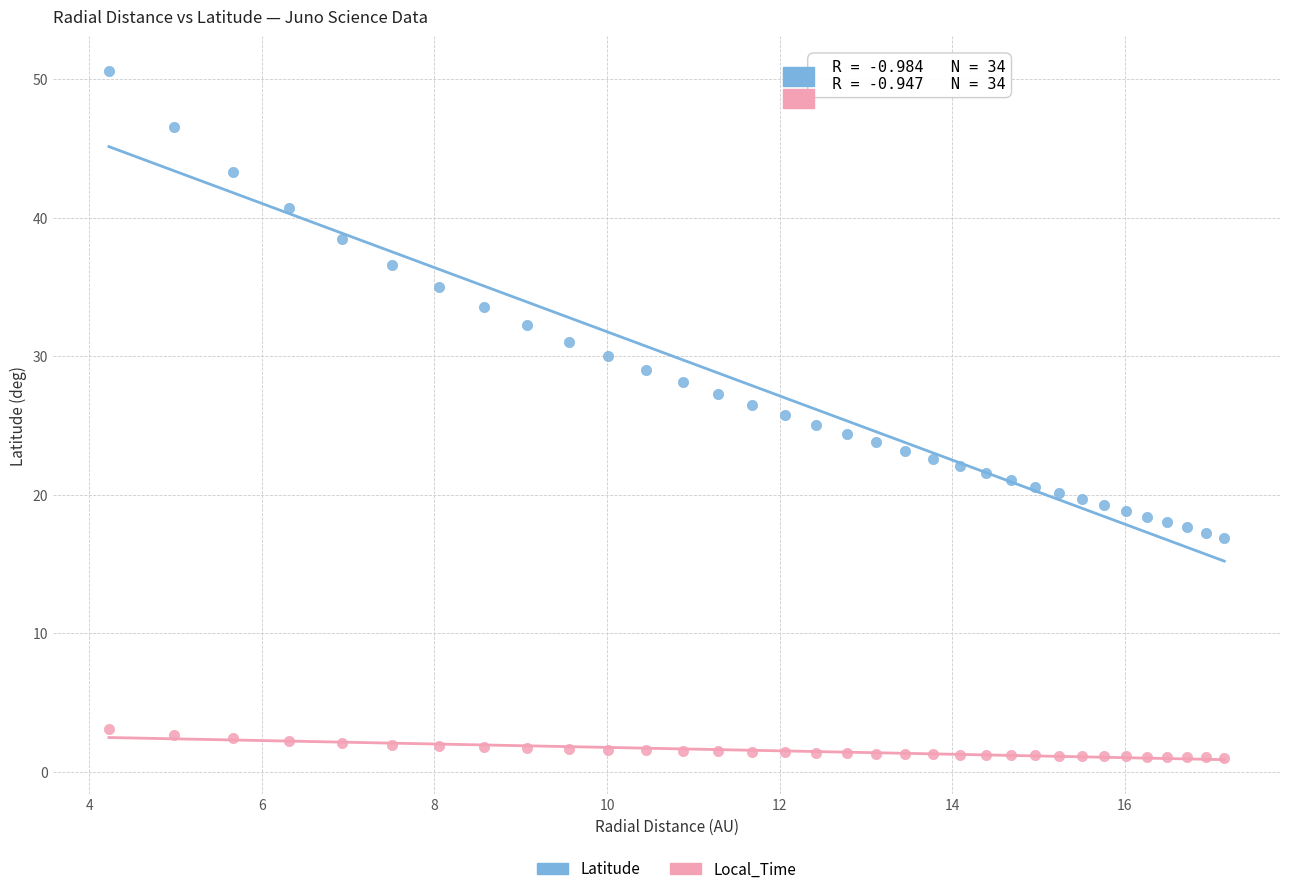

Which series has the widest spread of Y values?

Latitude